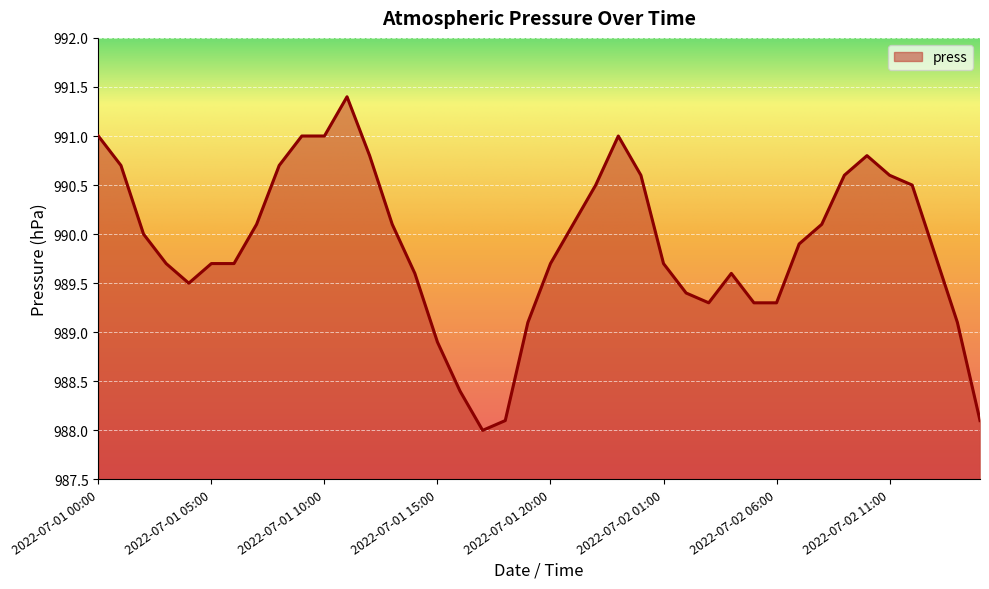

What is the difference between the maximum and minimum values?

3.4